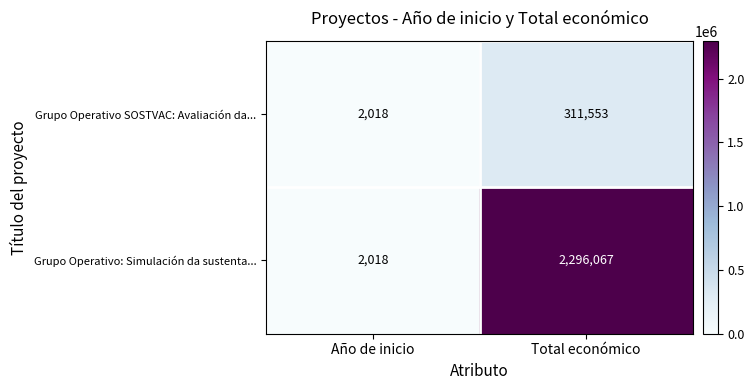

Reading left to right, what are all the values shown in this chart?

Grupo Operativo SOSTVAC: Avaliación da...: 2018	311553
Grupo Operativo: Simulación da sustenta...: 2018	2296067